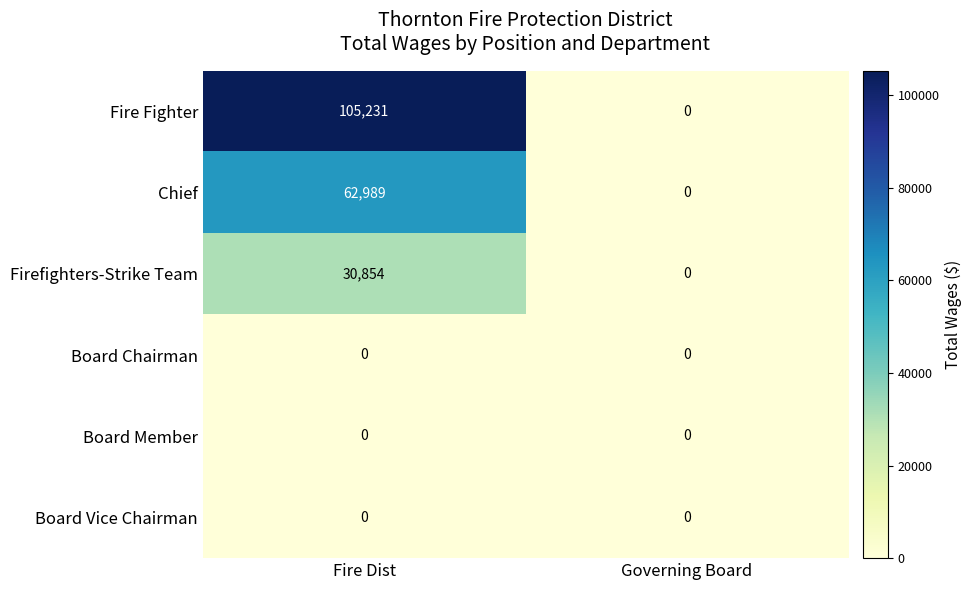

Which series has the largest total across all categories?

Fire Fighter